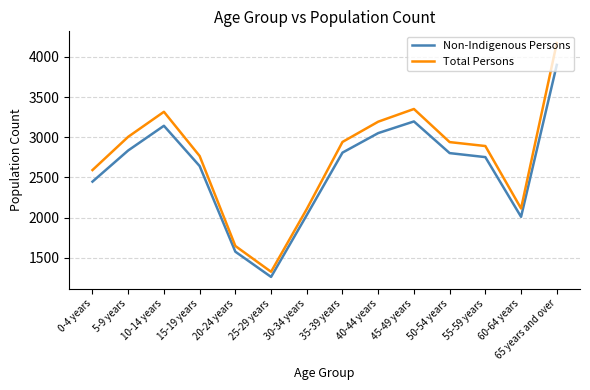

What is the approximate value of Total Persons at 10-14 years, to the nearest 100?

3300